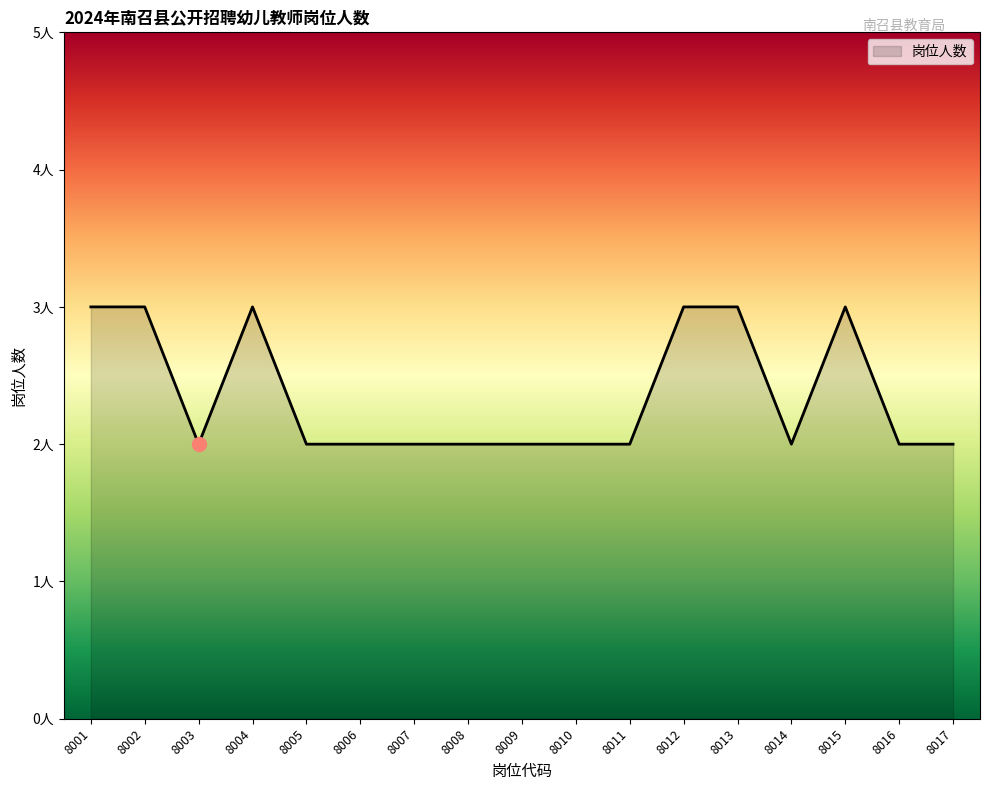

Which has a higher value, 8006 or 8011?

8006